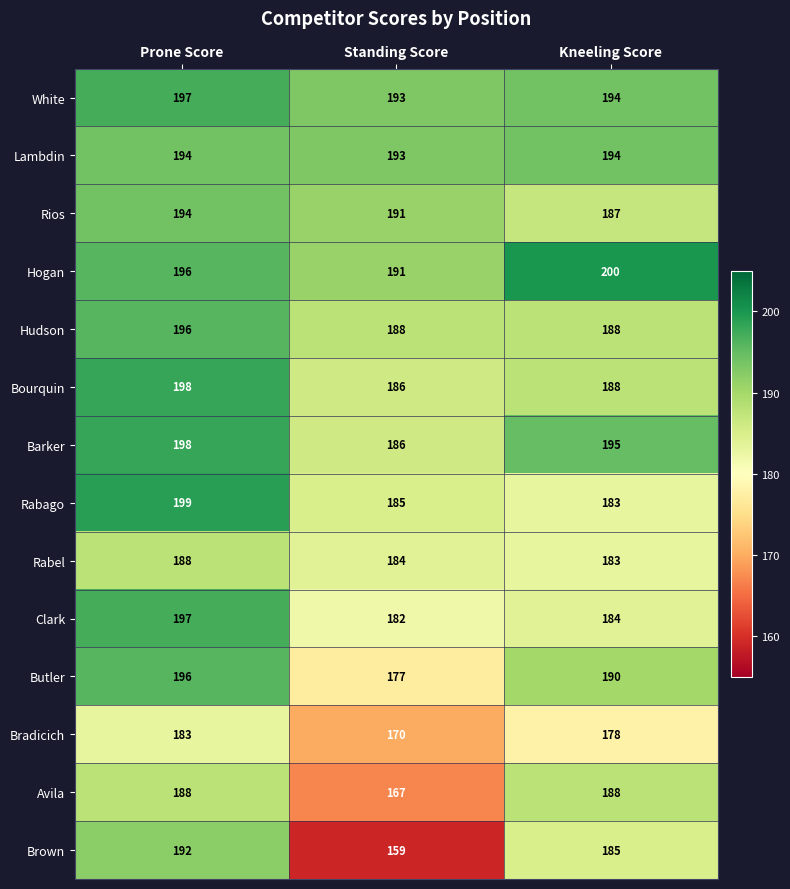

What is the difference between the Bourquin values at Prone Score and Standing Score?

12